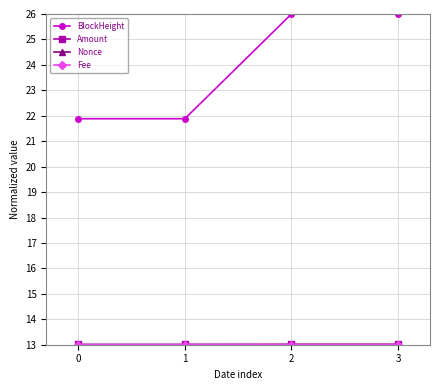

True or false: BlockHeight has more than 1 points higher than both neighbors.

False